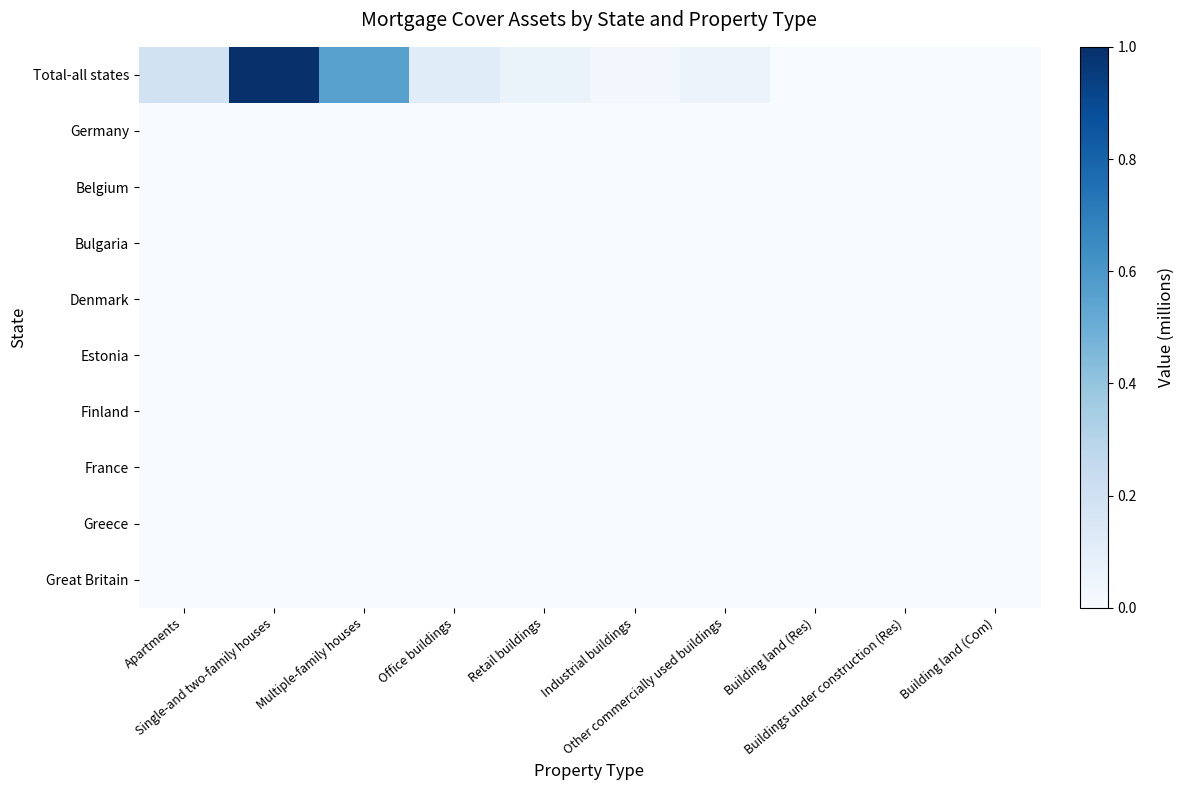

List the series in order of their peak value, highest first.

Total-all states, Germany, Belgium, Bulgaria, Denmark, Estonia, Finland, France, Greece, Great Britain